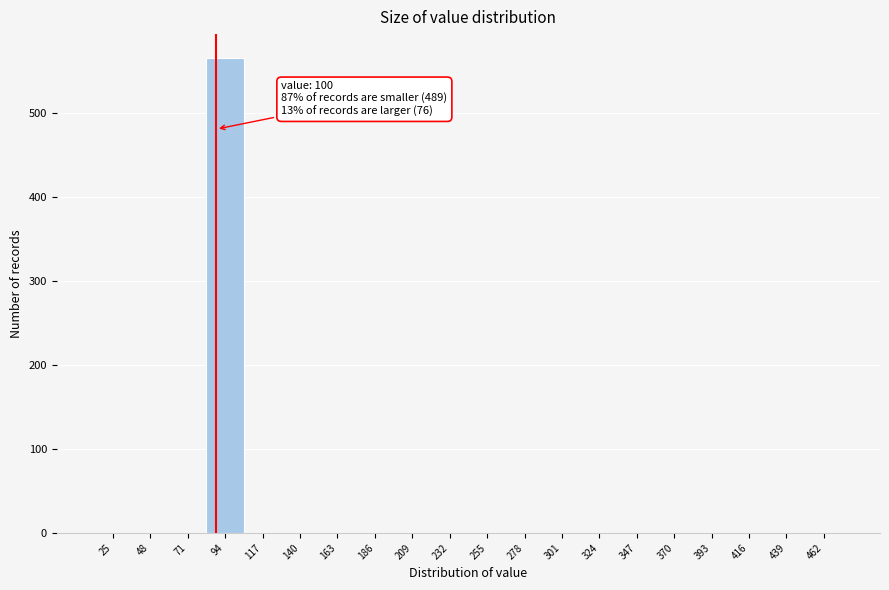

Reading left to right, extract all data points from this chart.

25=0	48=0	71=0	94=565	117=0	140=0	163=0	186=0	209=0	232=0	255=0	278=0	301=0	324=0	347=0	370=0	393=0	416=0	439=0	462=0